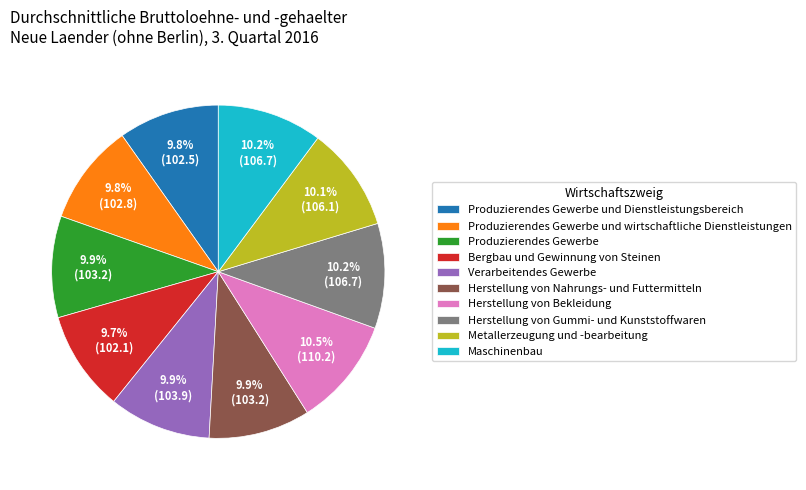

What percentage is the Produzierendes Gewerbe slice, to the nearest percent?

10%